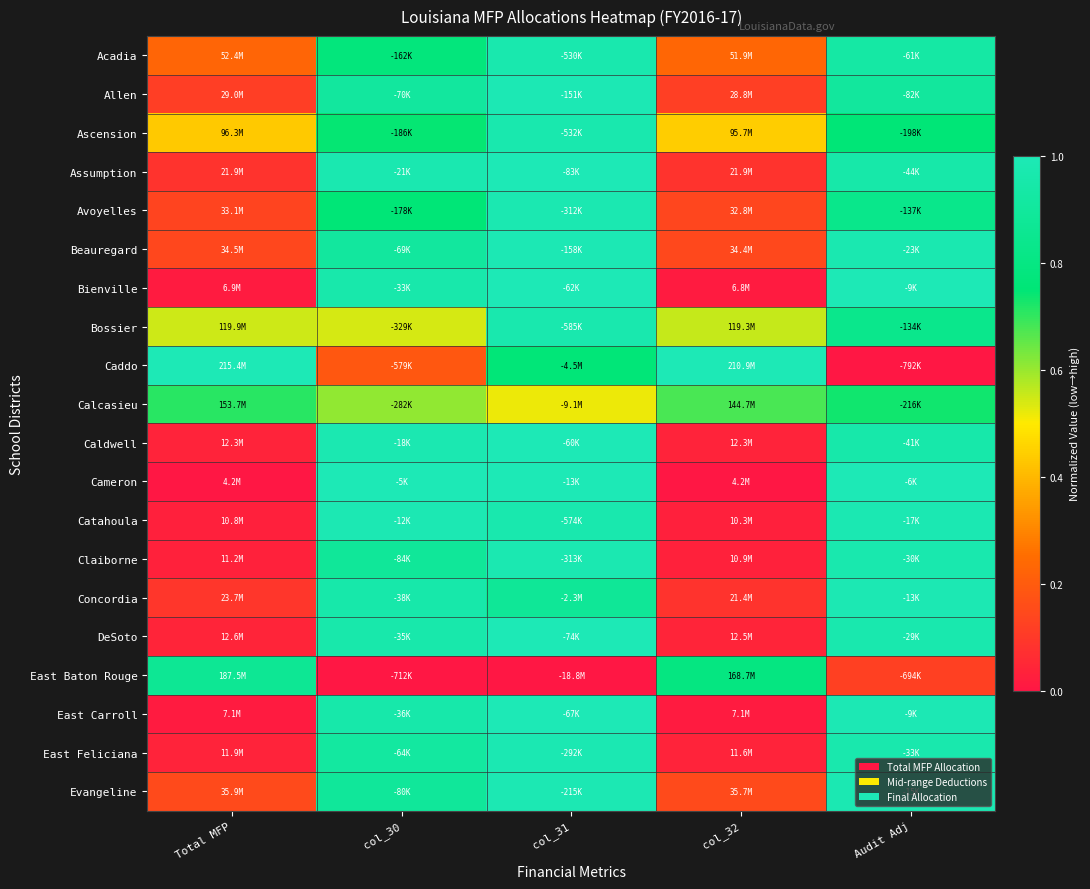

Reading left to right, extract all data points from this chart.

Acadia: Total MFP=0.2	col_30=0.8	col_31=1.0	col_32=0.2	Audit Adj=0.9
Allen: Total MFP=0.1	col_30=0.9	col_31=1.0	col_32=0.1	Audit Adj=0.9
Ascension: Total MFP=0.4	col_30=0.7	col_31=1.0	col_32=0.4	Audit Adj=0.8
Assumption: Total MFP=0.1	col_30=1.0	col_31=1.0	col_32=0.1	Audit Adj=1.0
Avoyelles: Total MFP=0.1	col_30=0.8	col_31=1.0	col_32=0.1	Audit Adj=0.8
Beauregard: Total MFP=0.1	col_30=0.9	col_31=1.0	col_32=0.1	Audit Adj=1.0
Bienville: Total MFP=0.0	col_30=1.0	col_31=1.0	col_32=0.0	Audit Adj=1.0
Bossier: Total MFP=0.5	col_30=0.5	col_31=1.0	col_32=0.6	Audit Adj=0.8
Caddo: Total MFP=1.0	col_30=0.2	col_31=0.8	col_32=1.0	Audit Adj=0.0
Calcasieu: Total MFP=0.7	col_30=0.6	col_31=0.5	col_32=0.7	Audit Adj=0.7
Caldwell: Total MFP=0.0	col_30=1.0	col_31=1.0	col_32=0.0	Audit Adj=1.0
Cameron: Total MFP=0.0	col_30=1.0	col_31=1.0	col_32=0.0	Audit Adj=1.0
Catahoula: Total MFP=0.0	col_30=1.0	col_31=1.0	col_32=0.0	Audit Adj=1.0
Claiborne: Total MFP=0.0	col_30=0.9	col_31=1.0	col_32=0.0	Audit Adj=1.0
Concordia: Total MFP=0.1	col_30=1.0	col_31=0.9	col_32=0.1	Audit Adj=1.0
DeSoto: Total MFP=0.0	col_30=1.0	col_31=1.0	col_32=0.0	Audit Adj=1.0
East Baton Rouge: Total MFP=0.9	col_30=0.0	col_31=0.0	col_32=0.8	Audit Adj=0.1
East Carroll: Total MFP=0.0	col_30=1.0	col_31=1.0	col_32=0.0	Audit Adj=1.0
East Feliciana: Total MFP=0.0	col_30=0.9	col_31=1.0	col_32=0.0	Audit Adj=1.0
Evangeline: Total MFP=0.1	col_30=0.9	col_31=1.0	col_32=0.2	Audit Adj=1.0